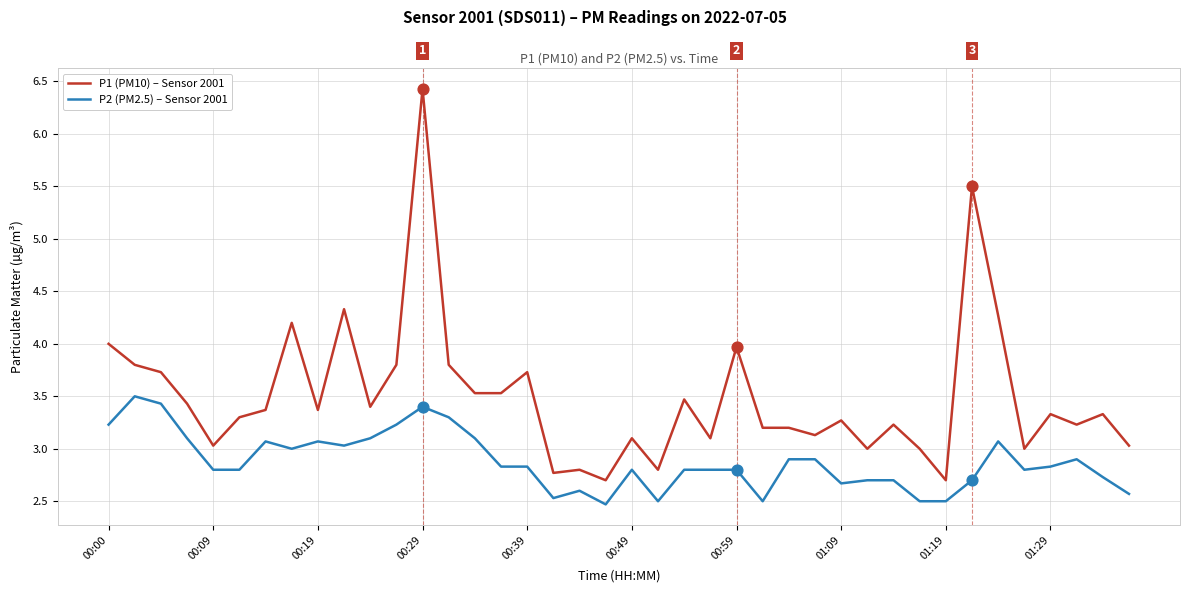

Which series has the largest total across all categories?

P1 (PM10) – Sensor 2001